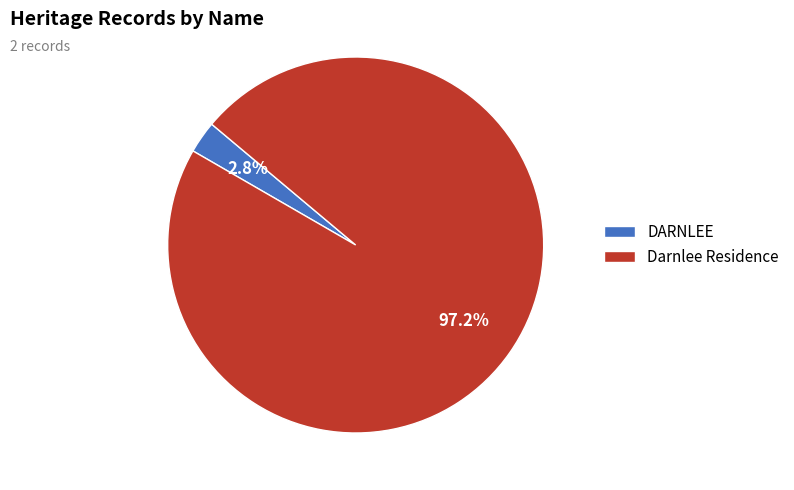

Which has a higher value, Darnlee Residence or DARNLEE?

Darnlee Residence